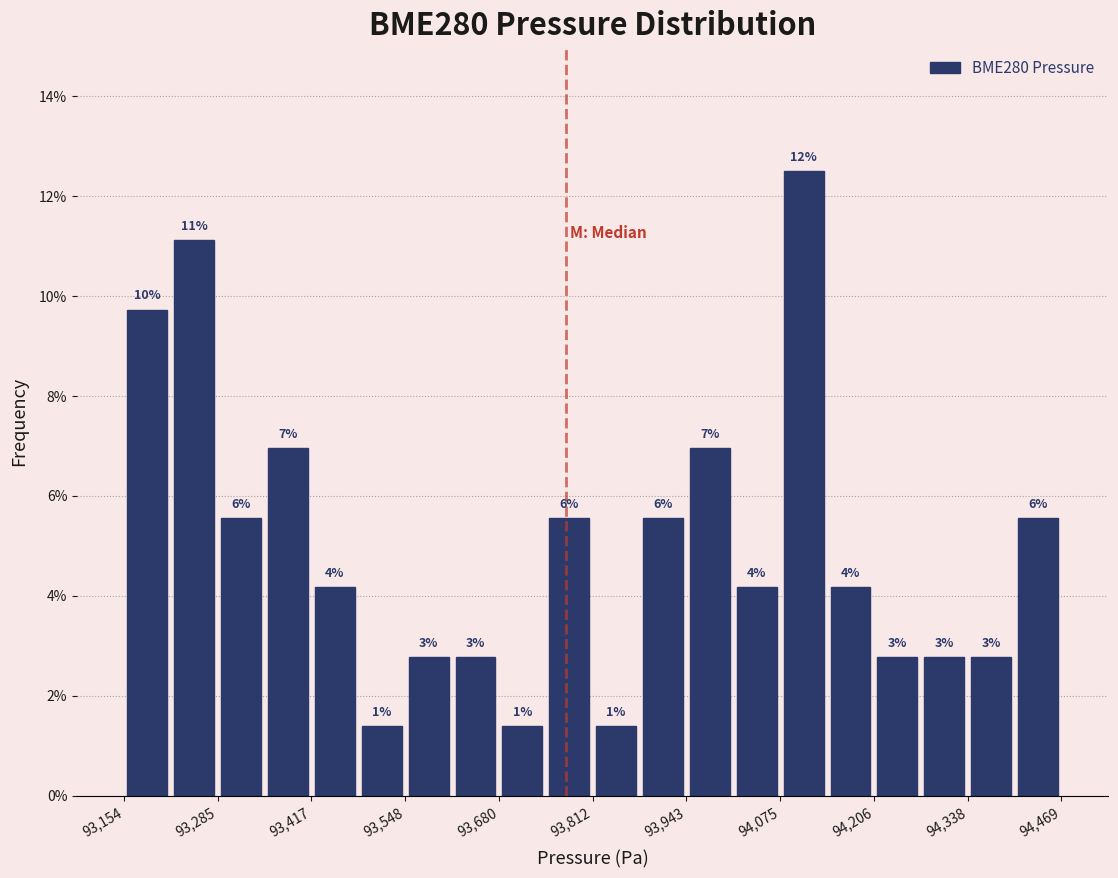

Read against the x-axis, roughly where is the centre of the tallest bar?

94100